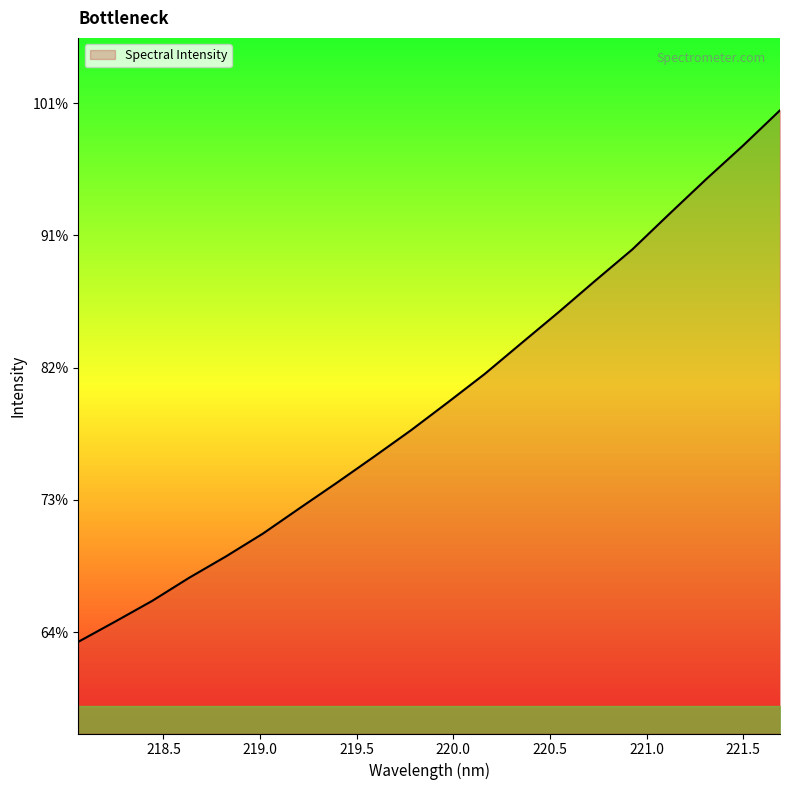

Does the chart have visible grid lines?

No